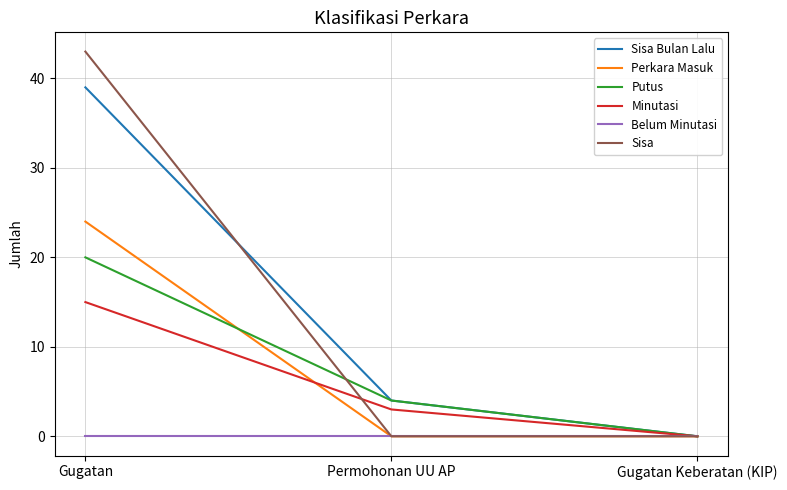

What position from the left is Gugatan Keberatan (KIP)?

3